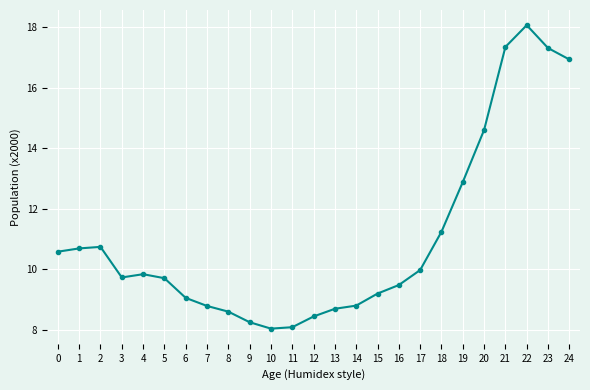

What is the sum of all values?

275.2